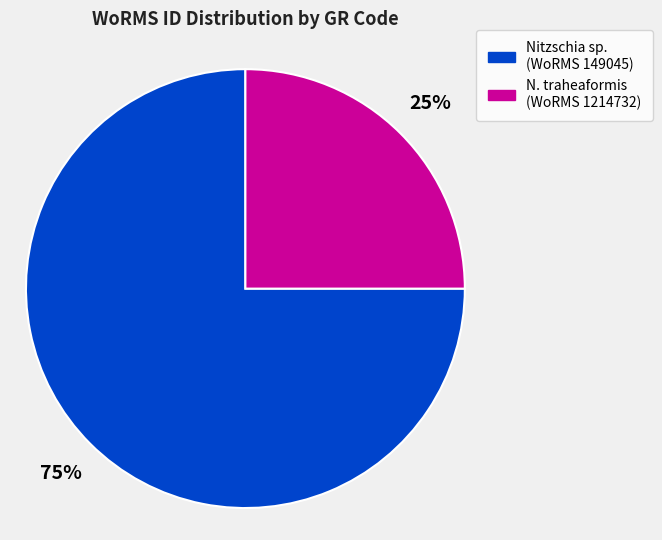

The Nitzschia sp. (WoRMS 149045) slice represents 69% of the pie. True or false?

False